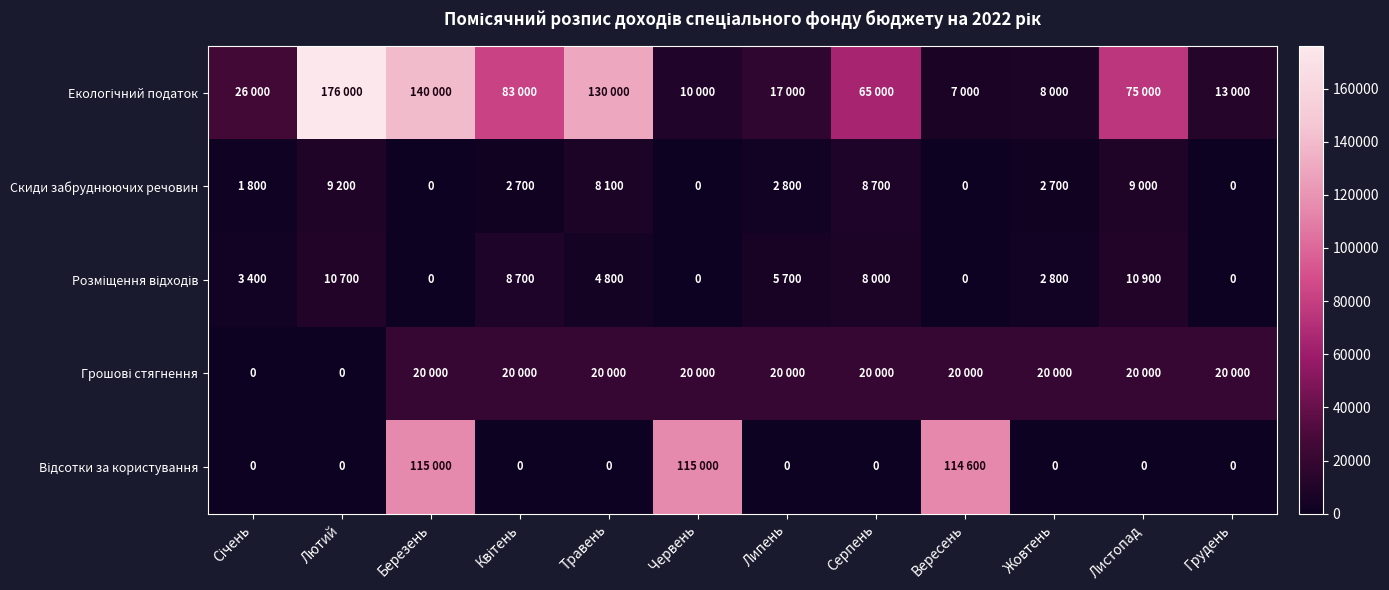

Read the Грошові стягнення value at Листопад, to the nearest 100.

20000